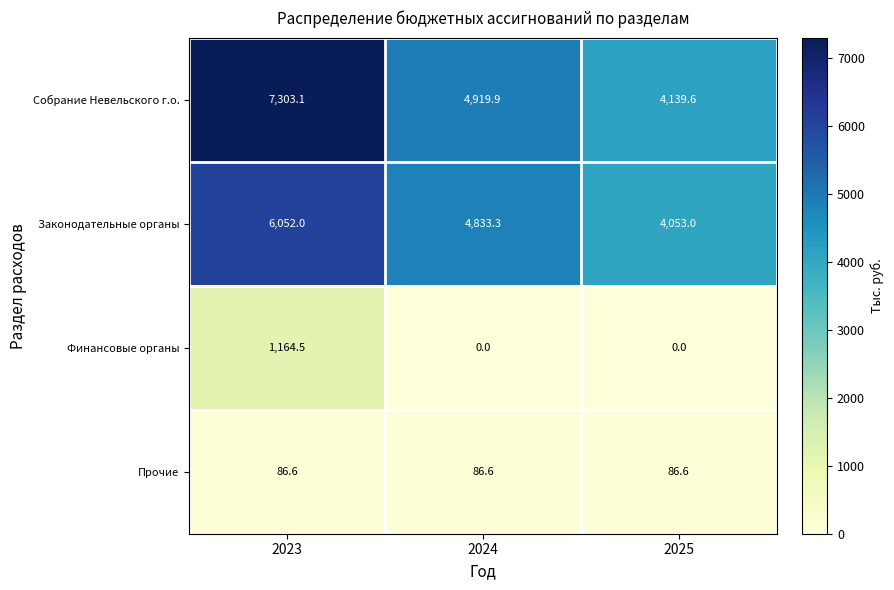

The Законодательные органы series shows 9570.4 at 2023. True or false?

False